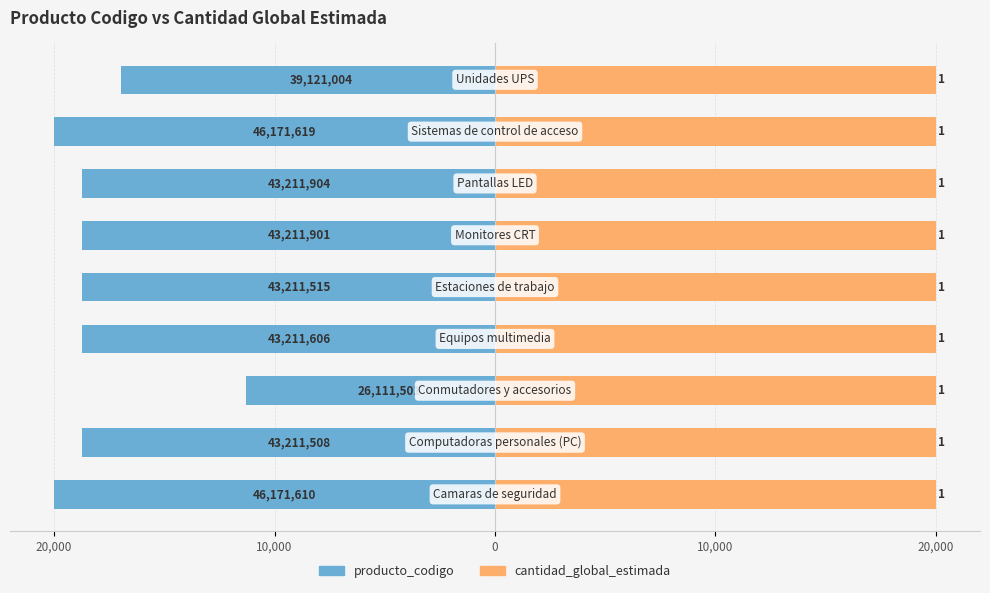

What is the value of the cantidad_global_estimada bar at the 8th from the left?

0.6